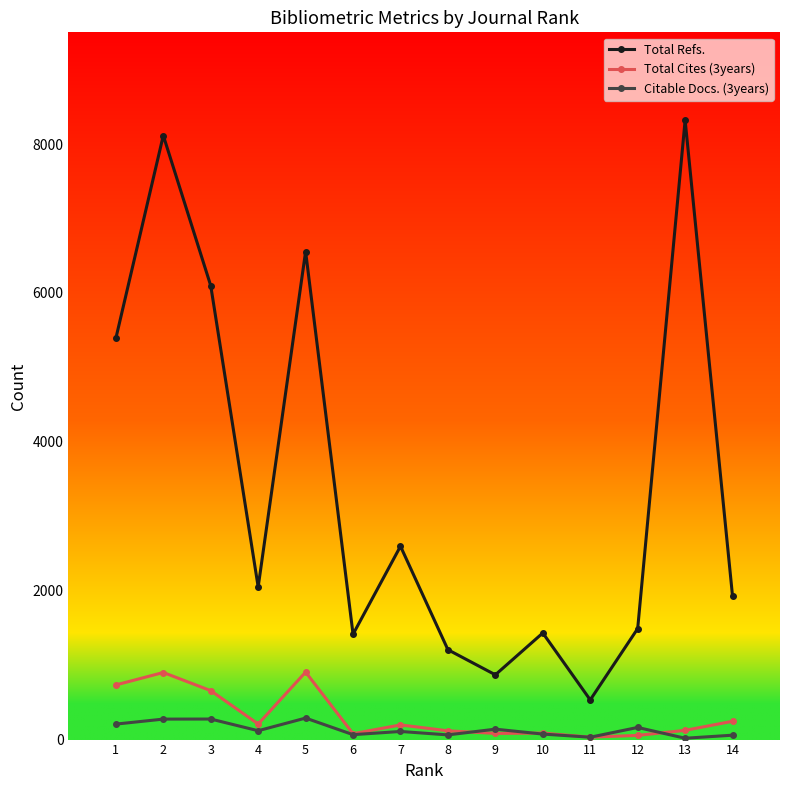

Does the chart display data point markers on the line(s)?

Yes